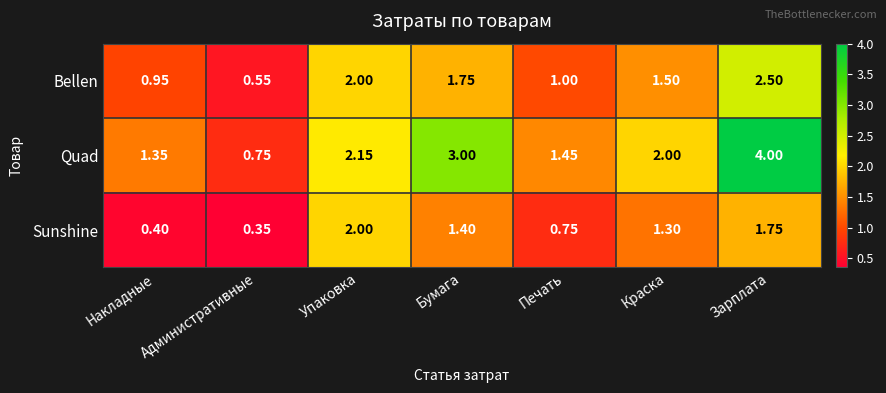

How many data points in Sunshine are less than 1?

3